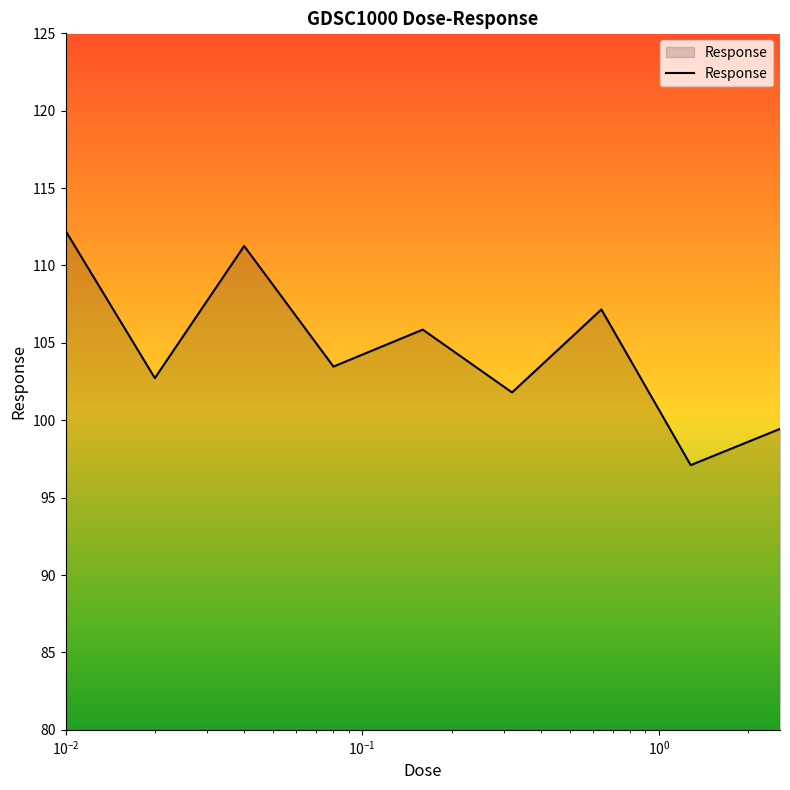

What is the difference between the second highest and minimum values?

14.2